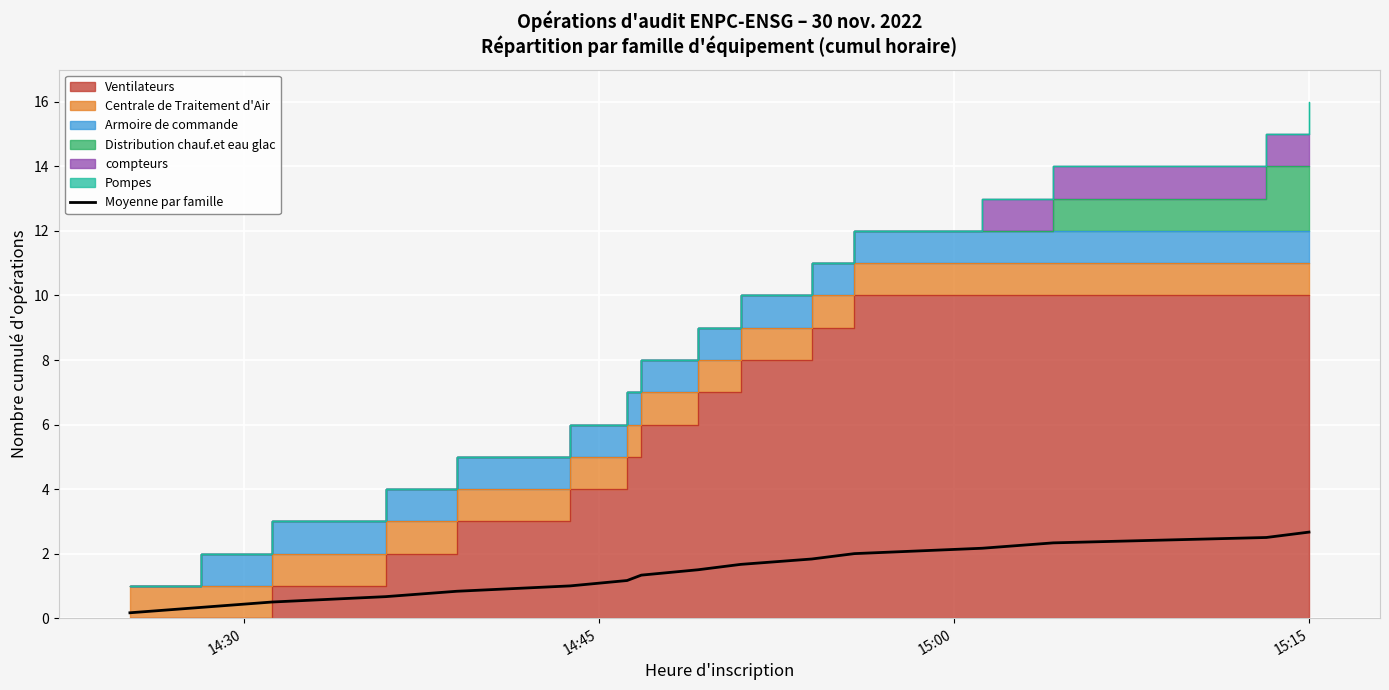

True or false: the data shows 1.6 at 5.

False